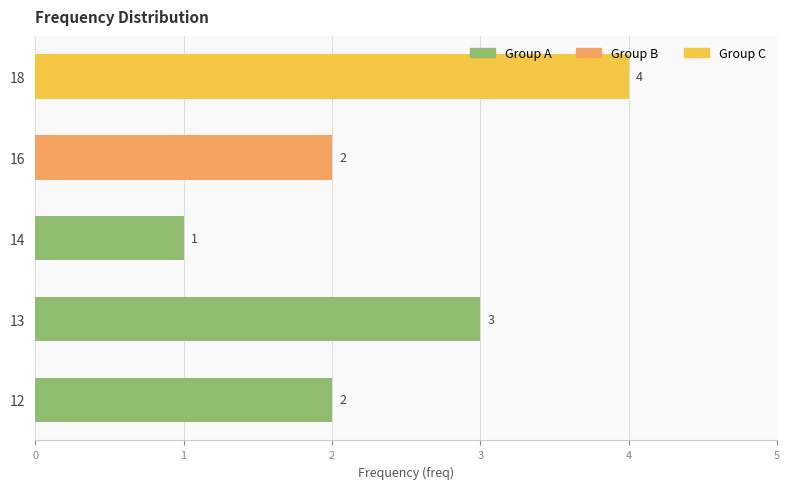

Count the values in the range 2 to 3.

3